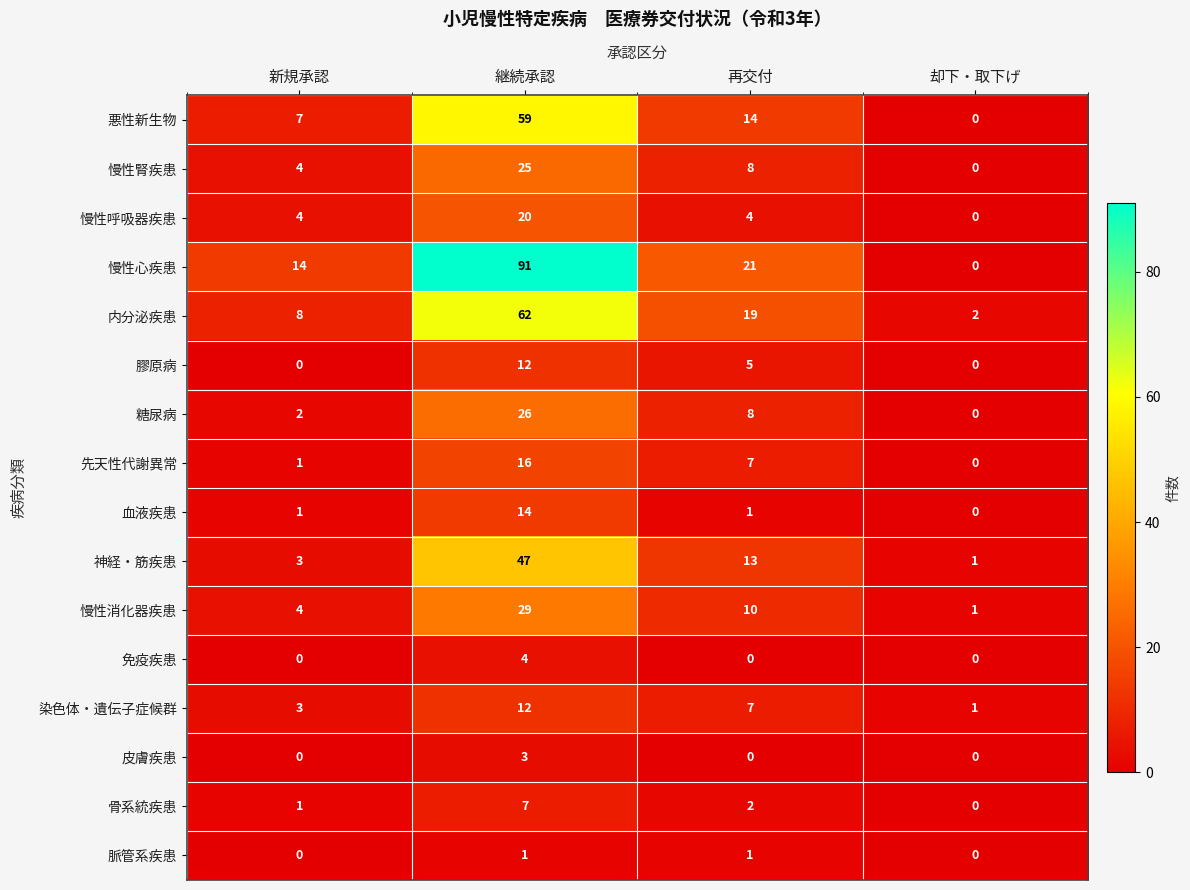

At which category is the sum across all series the highest?

継続承認